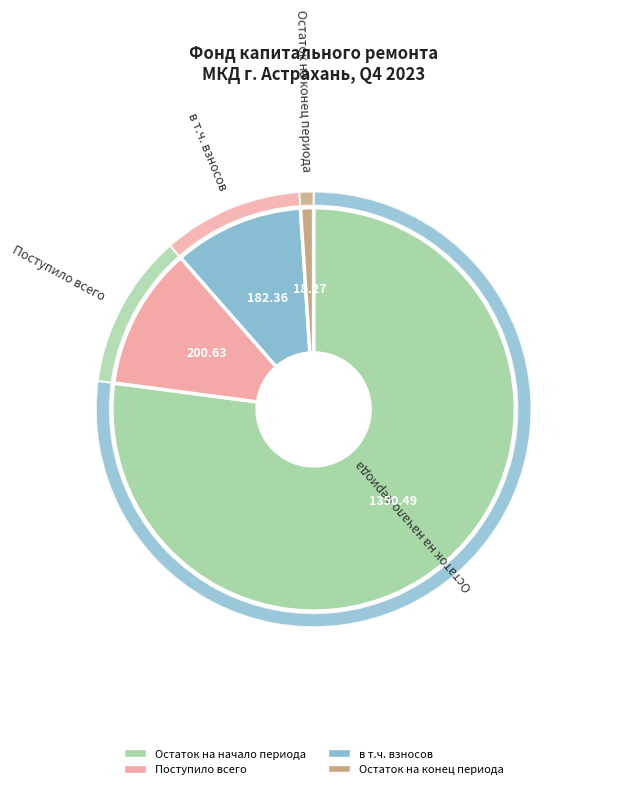

How much of the chart is everything except Остаток на начало периода?

22.9%